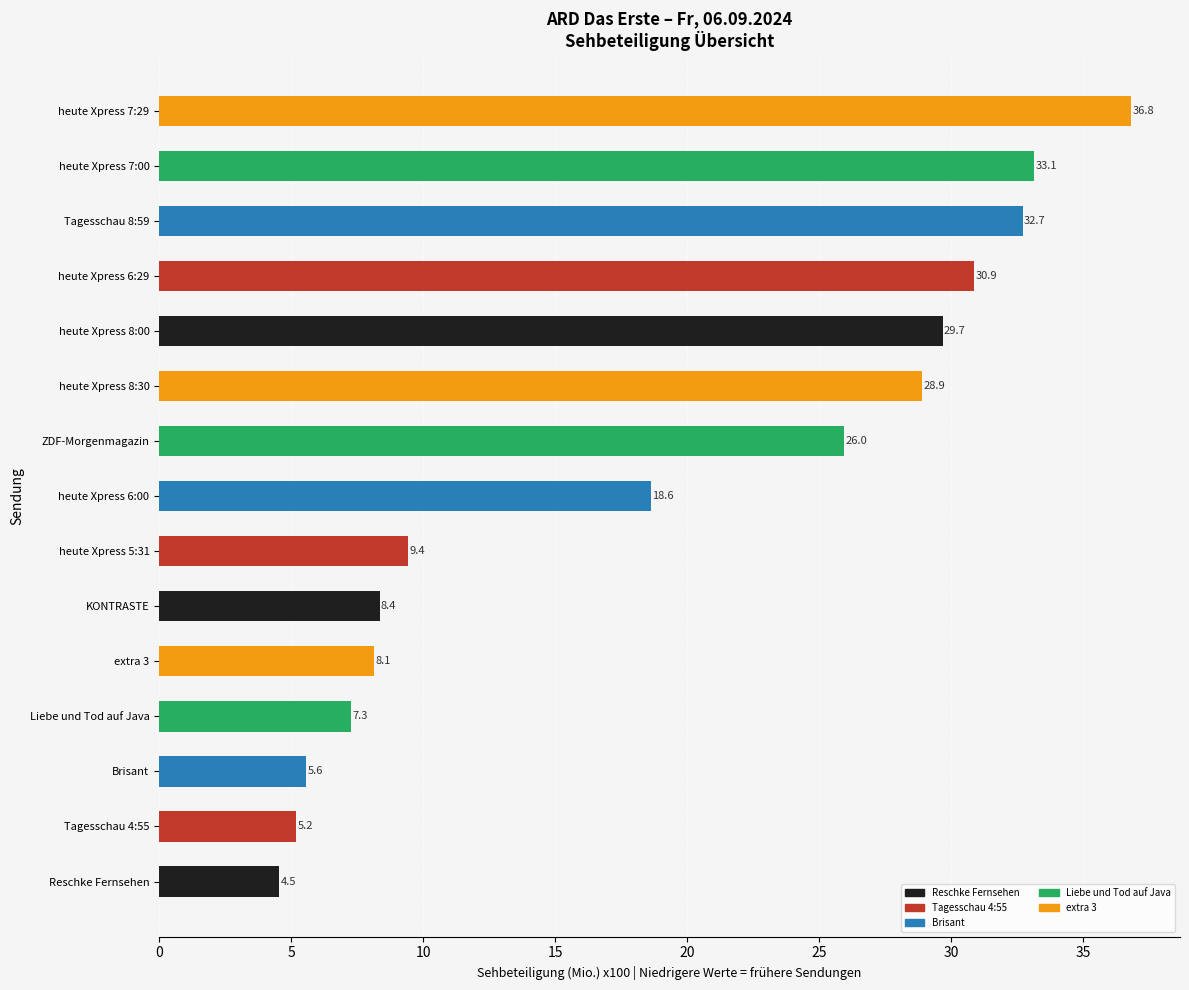

How many series are shown in this chart?

1